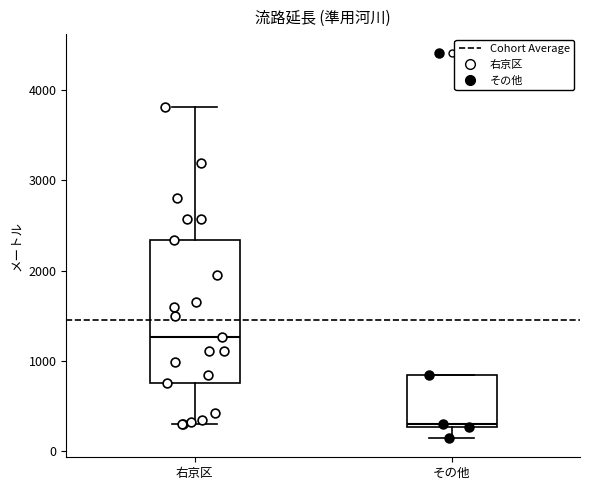

Reading left to right, transcribe this box plot: for each box, give where its median line is, the range the box spans, and where its two whiskers end, as read against the y-axis. The values are not printed on the chart, so give them approximately, as read against the axis.

右京区: median 1300, box 800 to 2300, whiskers 300 to 3800
その他: median 300, box 300 to 800, whiskers 100 to 800